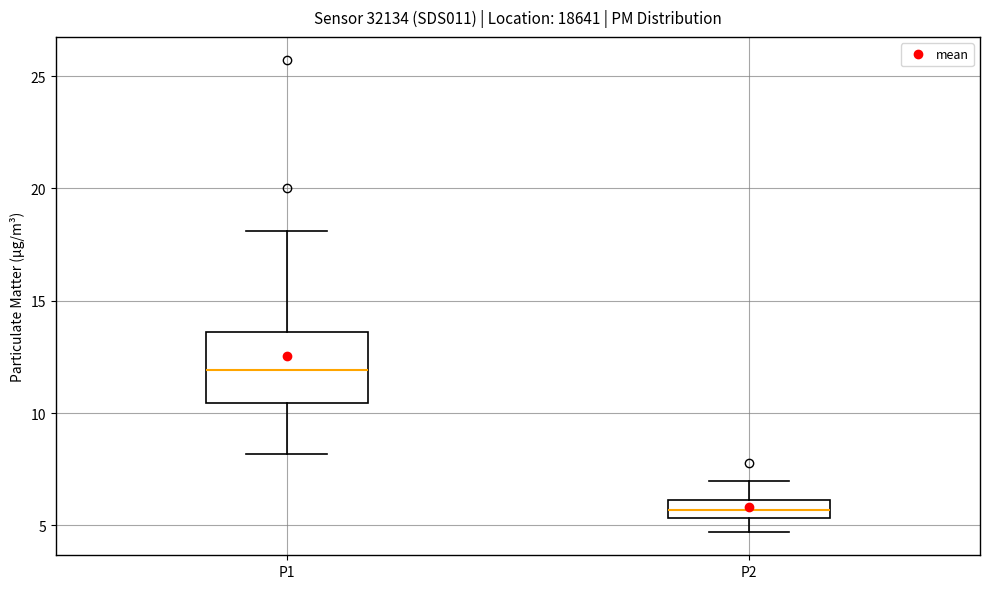

Reading left to right, transcribe this box plot: for each box, give where its median line is, the range the box spans, and where its two whiskers end, as read against the y-axis. The values are not printed on the chart, so give them approximately, as read against the axis.

P1: median 12.0, box 10.5 to 13.5, whiskers 8.0 to 18.0
P2: median 5.5 (inside the box), box 5.5 to 6.0, whiskers 4.5 to 7.0